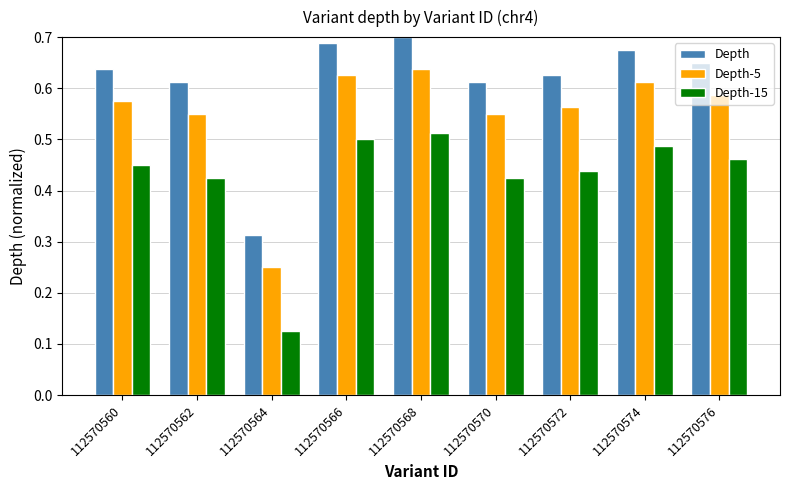

How many series are shown in this chart?

3